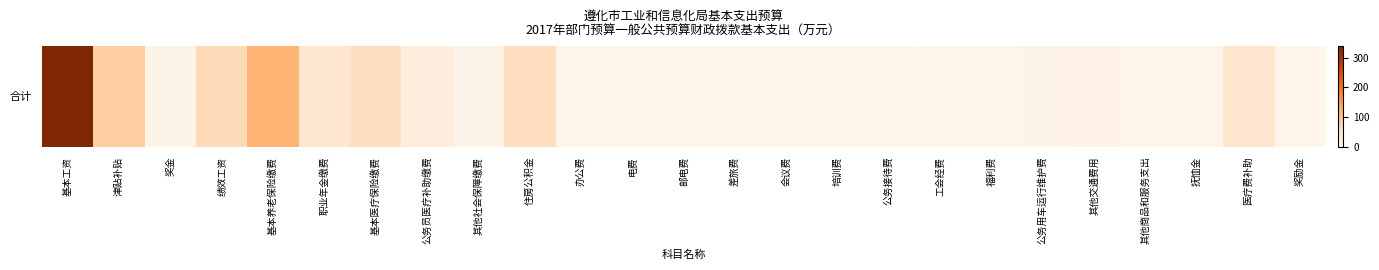

What is the difference between the second highest and second lowest values?

119.8